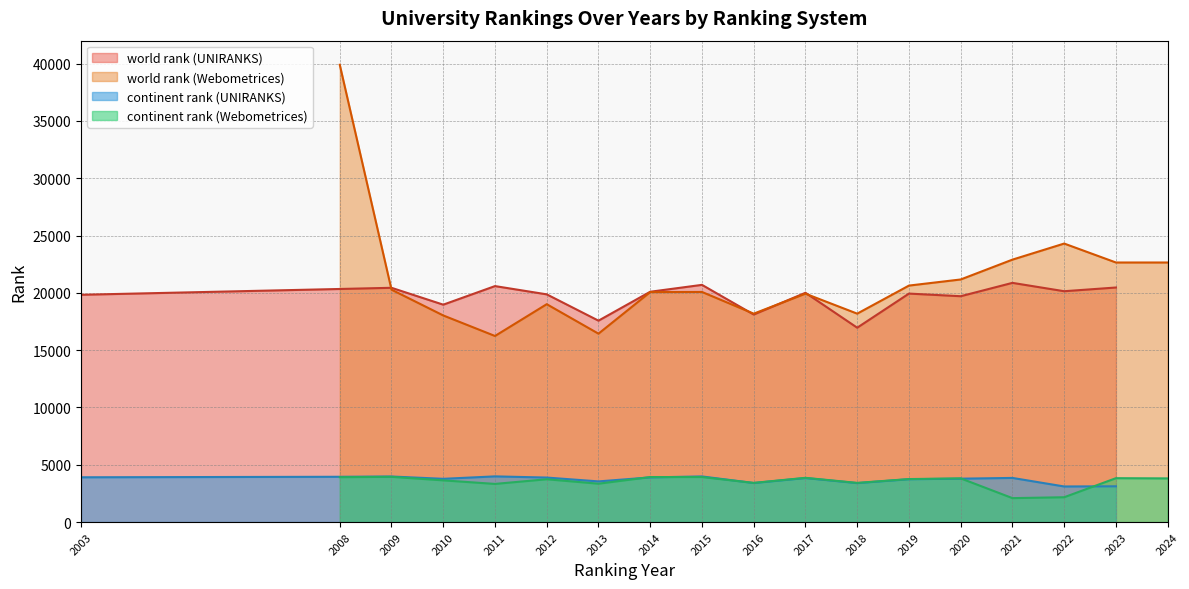

What is the lowest value of the continent rank (Webometrices) series?

2088